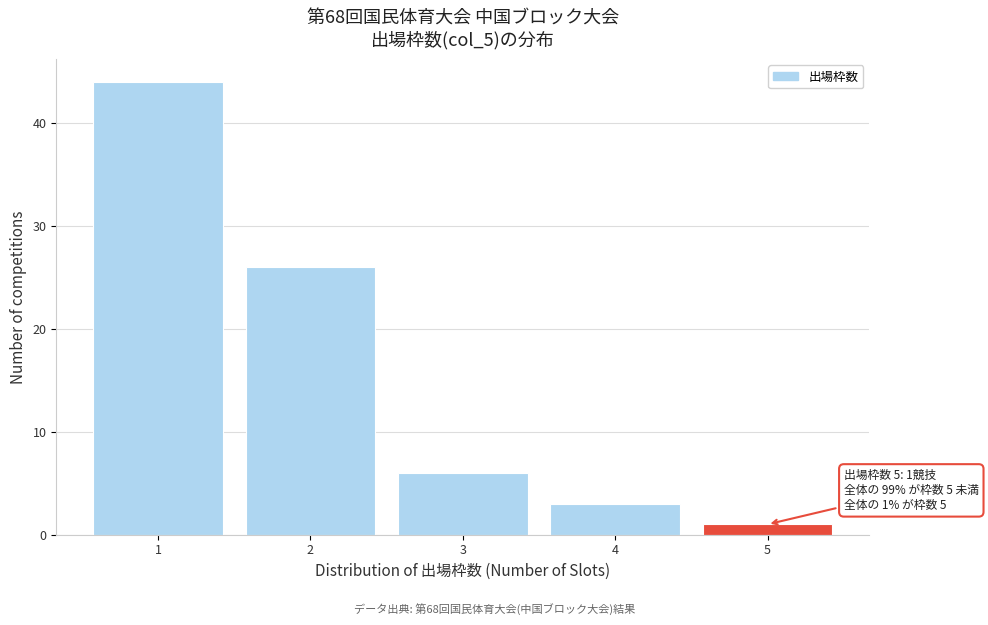

Which range on the x-axis has the tallest bar?

0.5 to 1.5